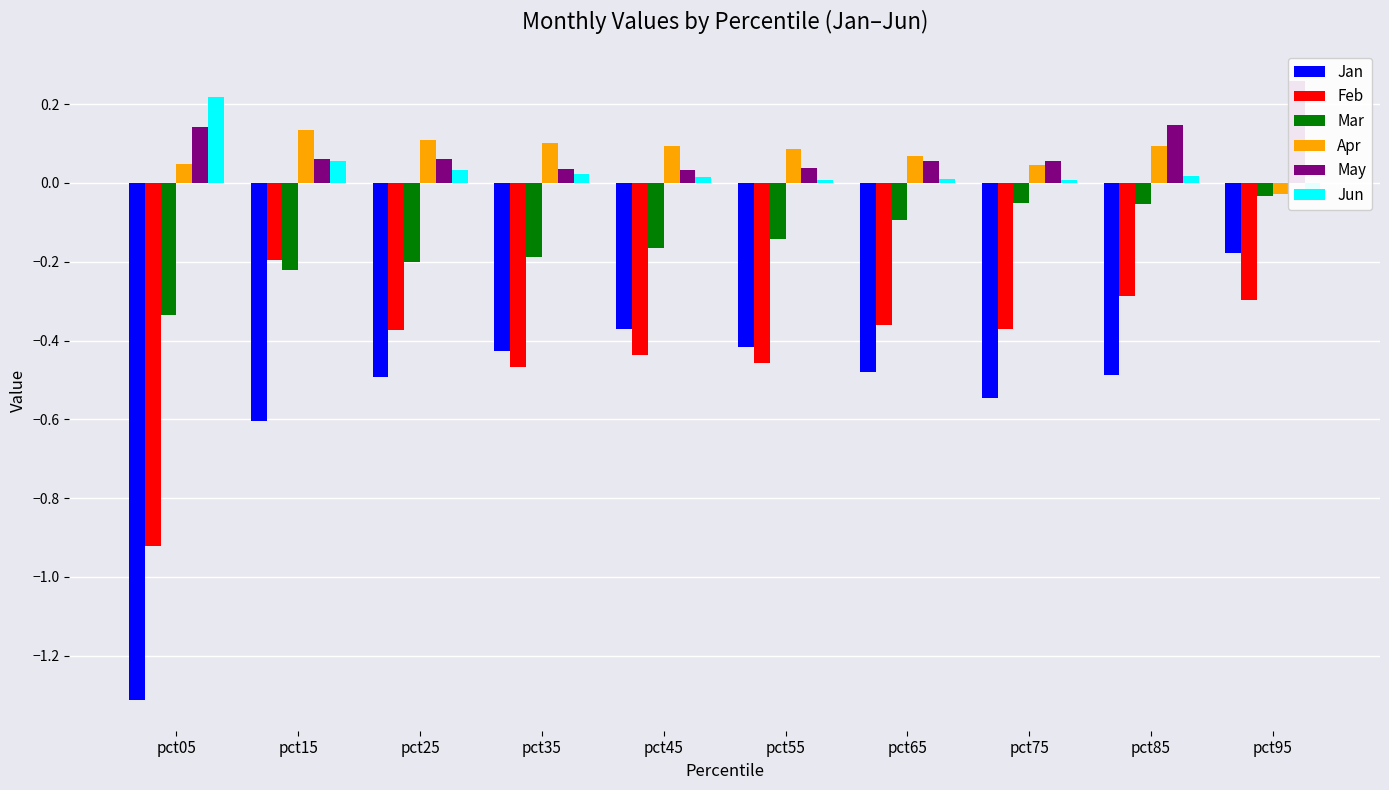

At how many categories does at least one series exceed 0?

10